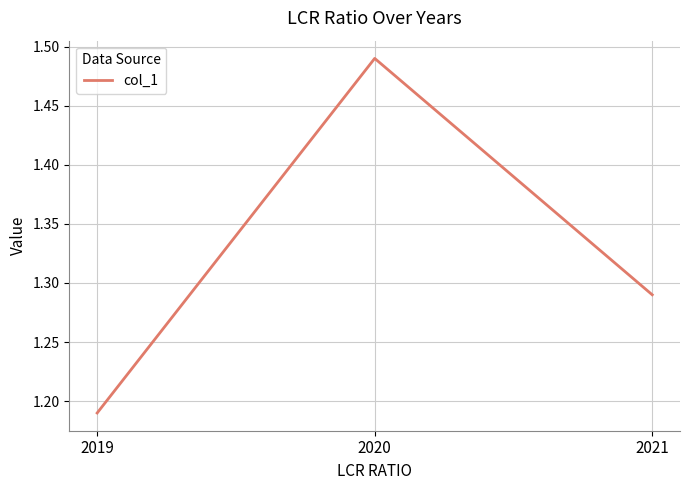

Approximately how many times larger is the value at 2019 compared to 2021?

0.9